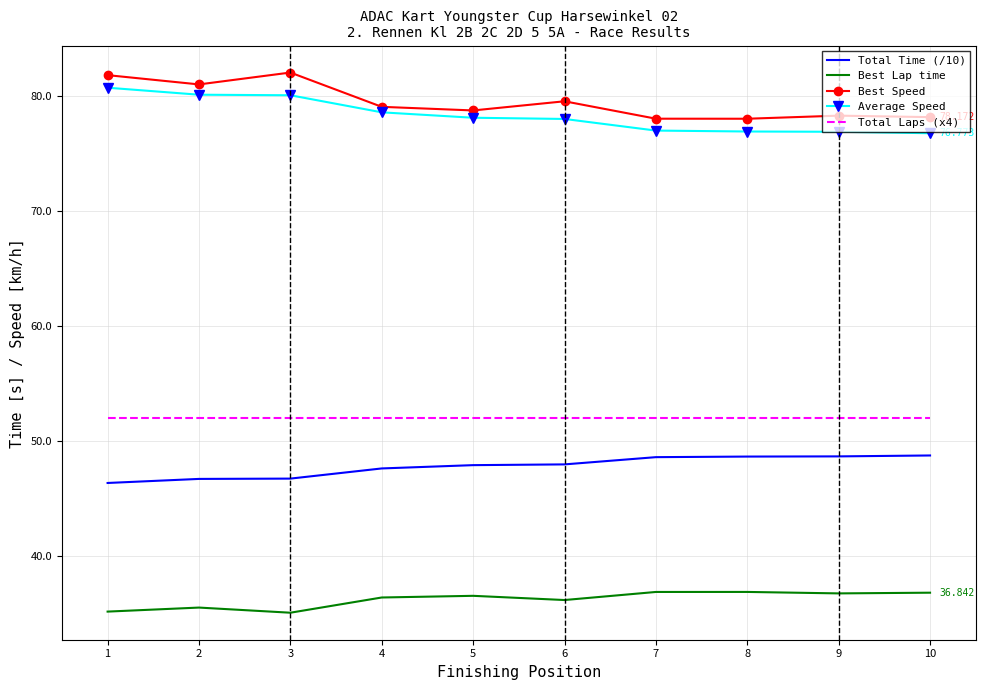

Is the value of Total Time (/10) at 2 greater than the value of Best Speed at 5?

No